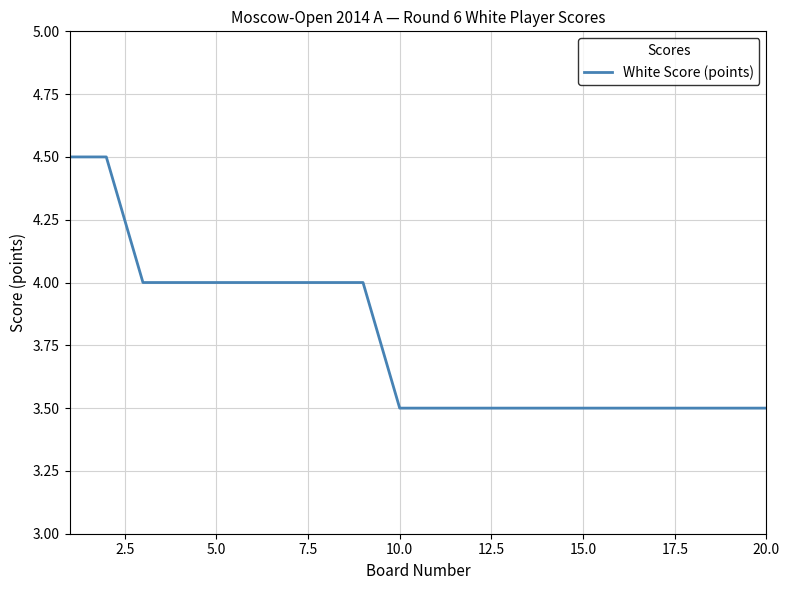

What is the difference between the maximum and minimum values?

1.0